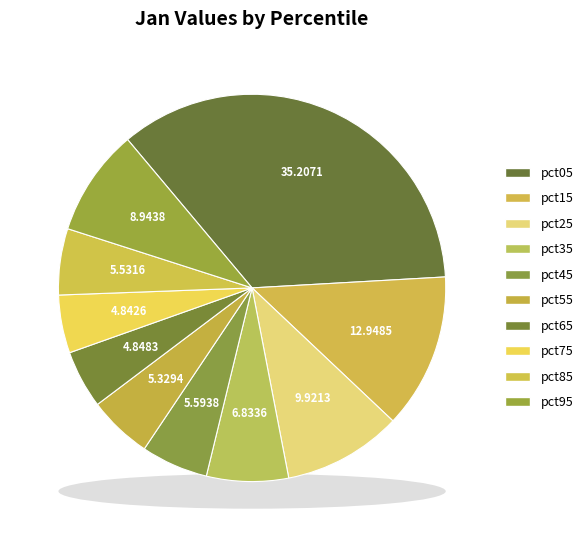

Rank the categories by value from lowest to highest.

pct75, pct65, pct55, pct85, pct45, pct35, pct95, pct25, pct15, pct05